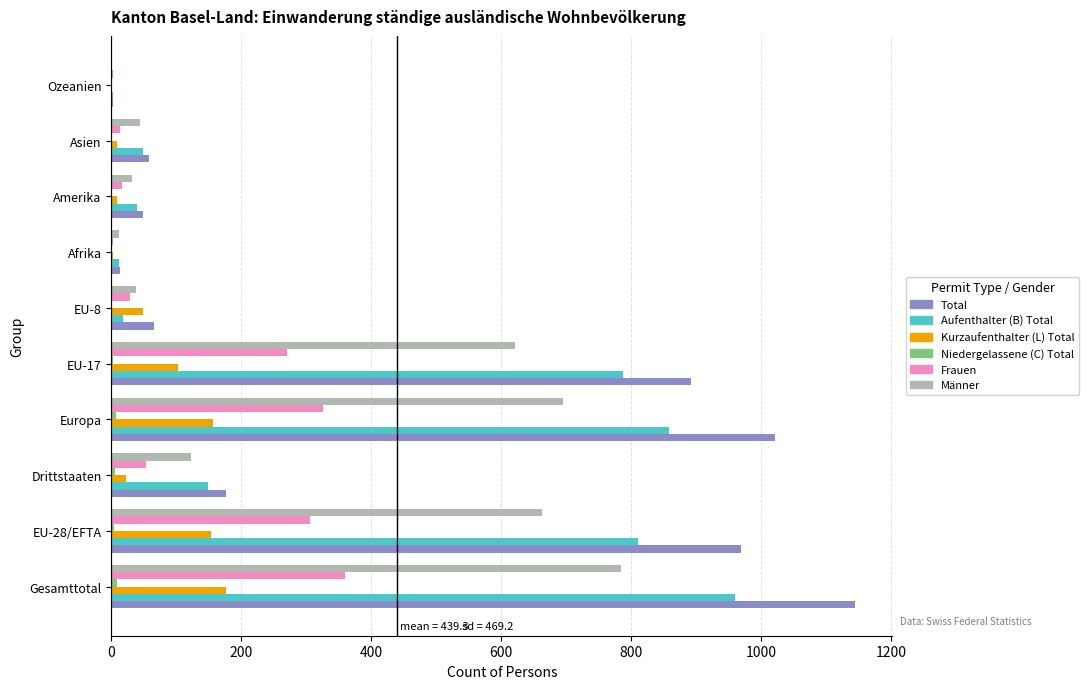

Between Gesamttotal and Asien, which series saw the biggest shift?

Total